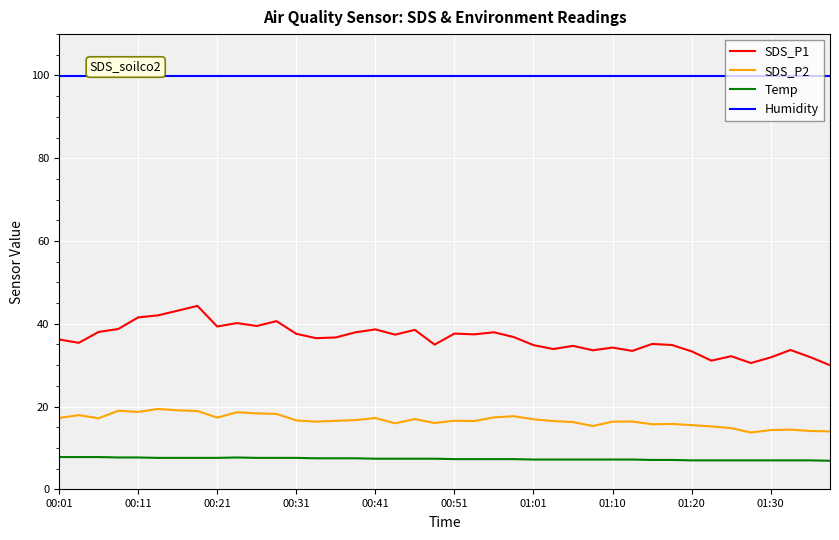

True or false: SDS_P2 and Humidity intersect in this chart.

False